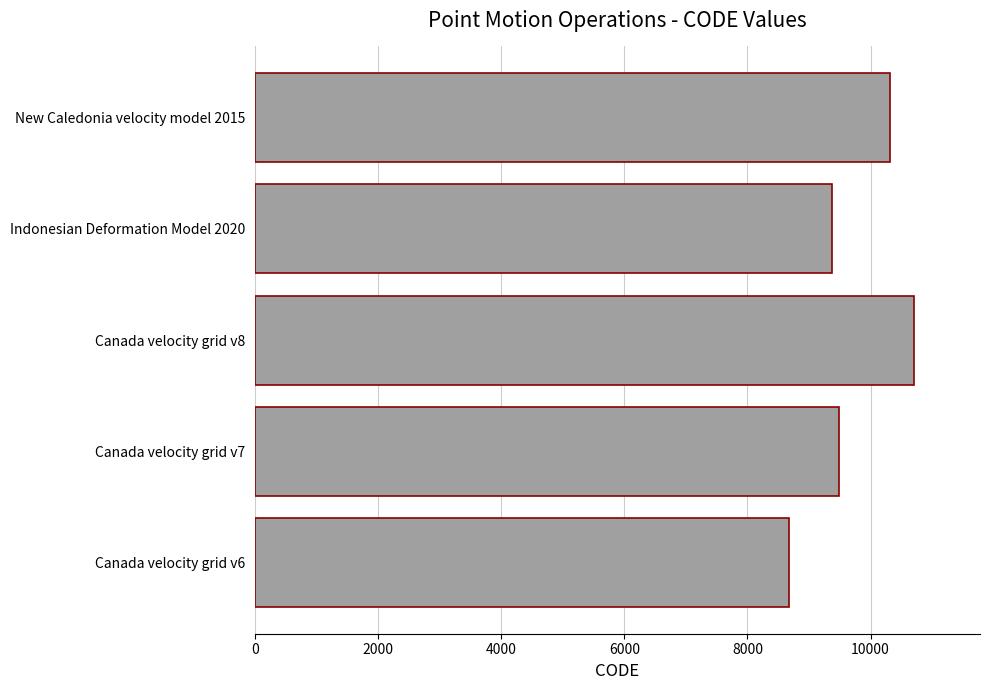

Reading bottom to top, transcribe all the data shown in this chart.

Canada velocity grid v6=8676	Canada velocity grid v7=9483	Canada velocity grid v8=10707	Indonesian Deformation Model 2020=9375	New Caledonia velocity model 2015=10323